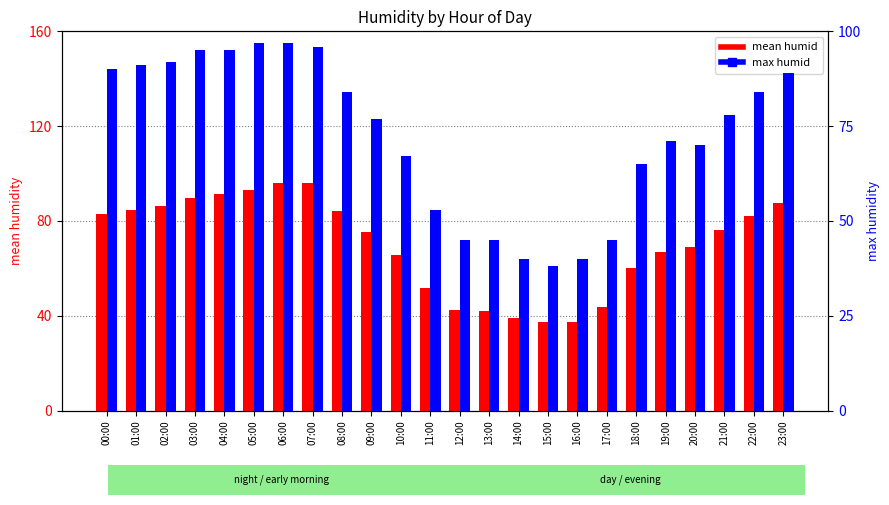

Where is mean humid nearest to the value 66?

10:00